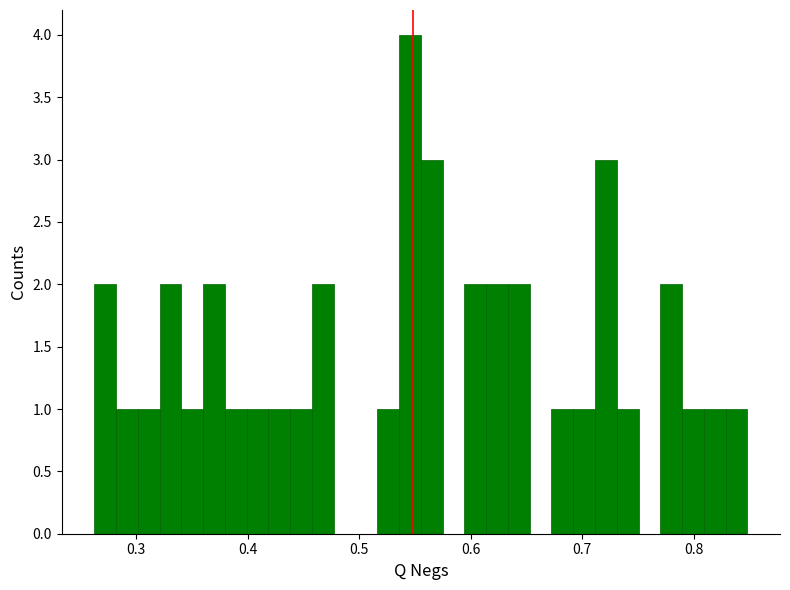

Read against the x-axis, roughly where is the centre of the tallest bar?

0.55